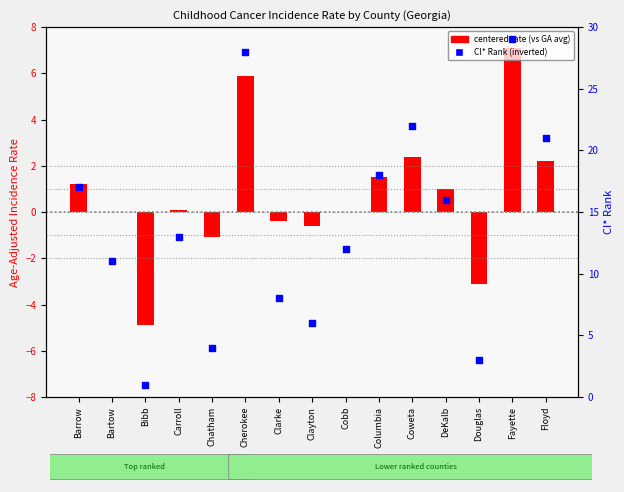

Which series has the largest total across all categories?

CI* Rank (inverted)